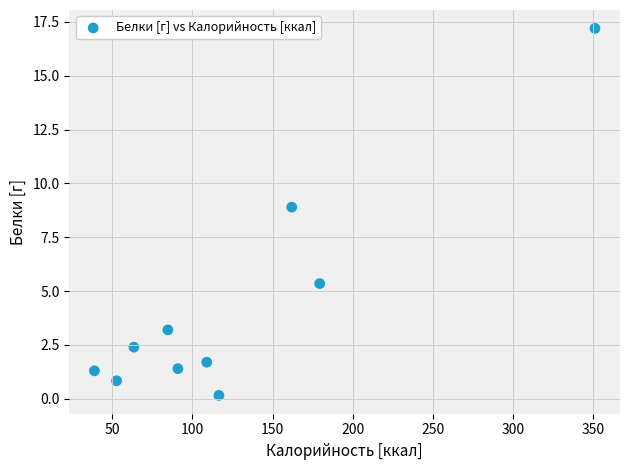

What Y value in the scatter plot is closest to 8?

8.9